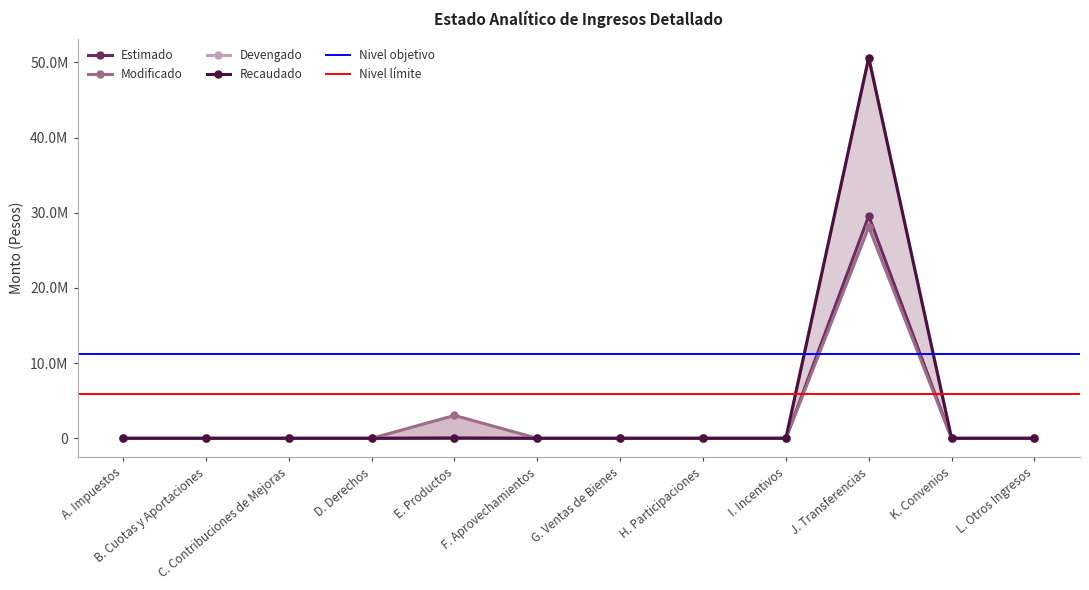

True or false: Recaudado and Estimado intersect in this chart.

False